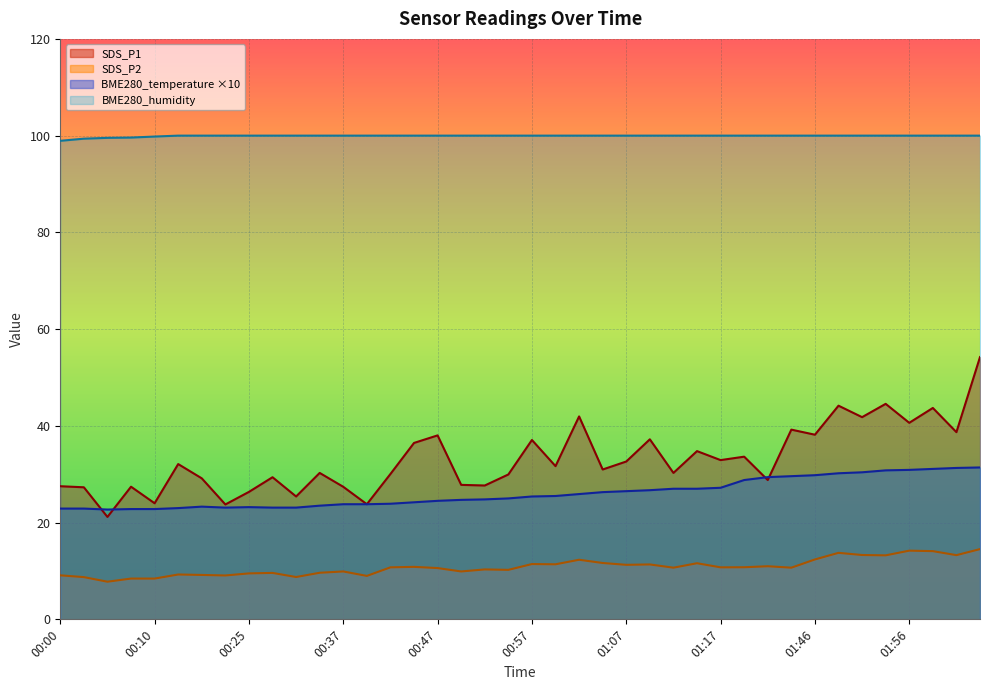

How many lines are shown in the chart?

4